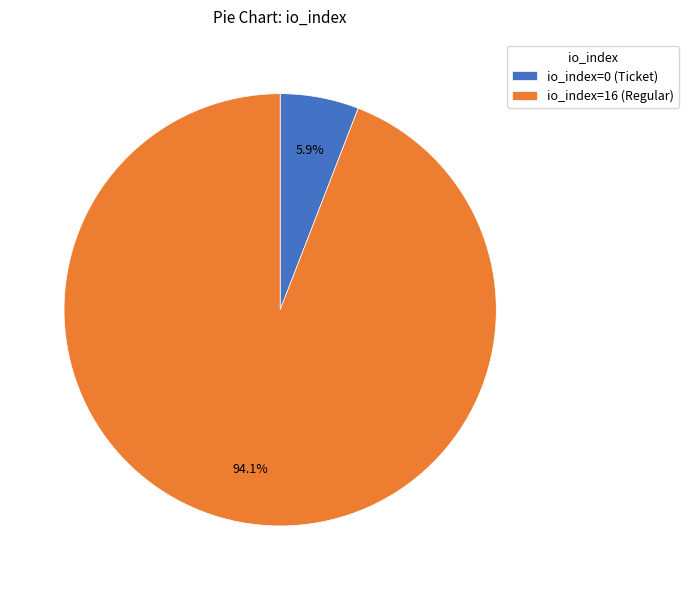

Is there a majority slice in this chart?

Yes